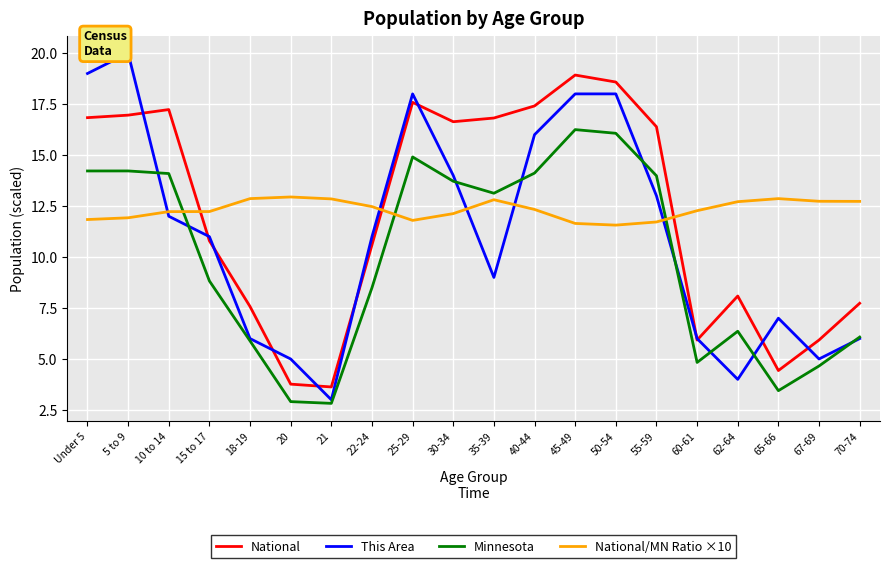

List the series in order of their peak value, highest first.

This Area, National, Minnesota, National/MN Ratio ×10